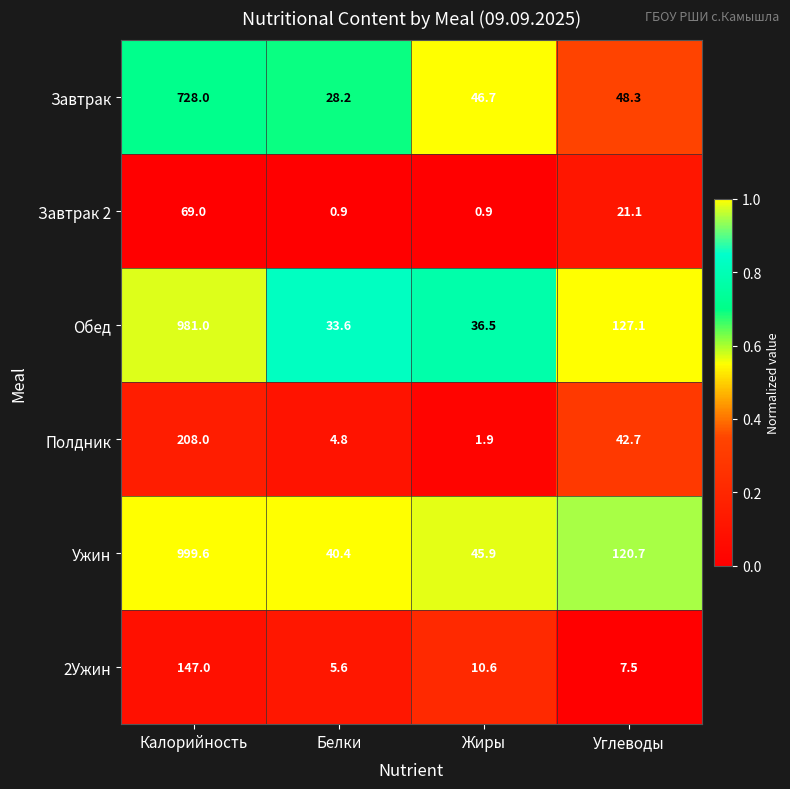

What is the sum of all Полдник values?

257.4